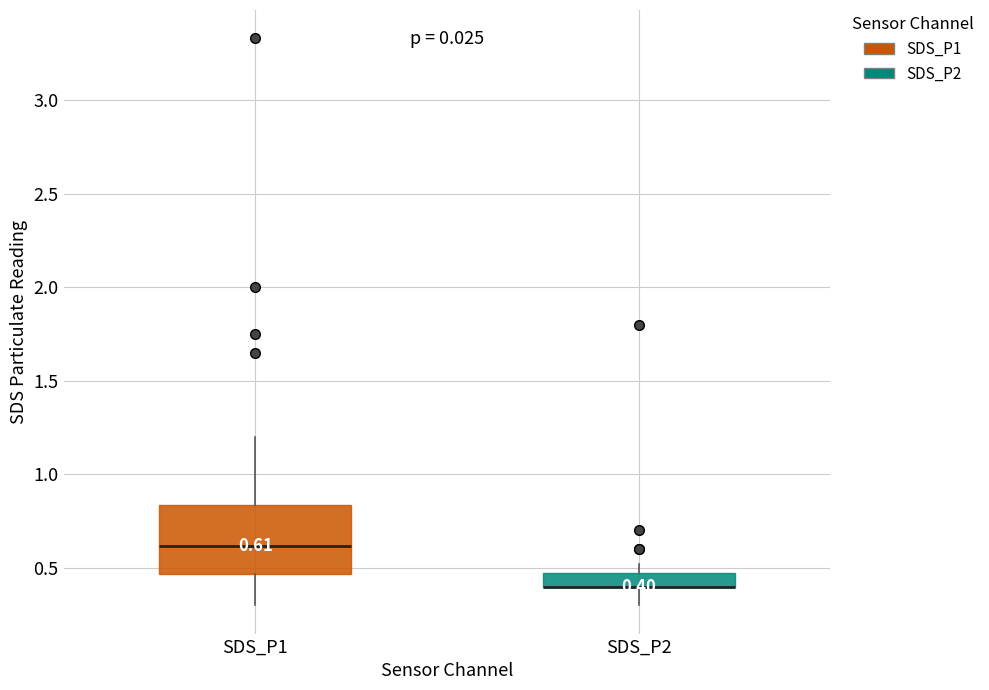

Which box is the tallest, from its lower edge to its upper edge?

SDS_P1